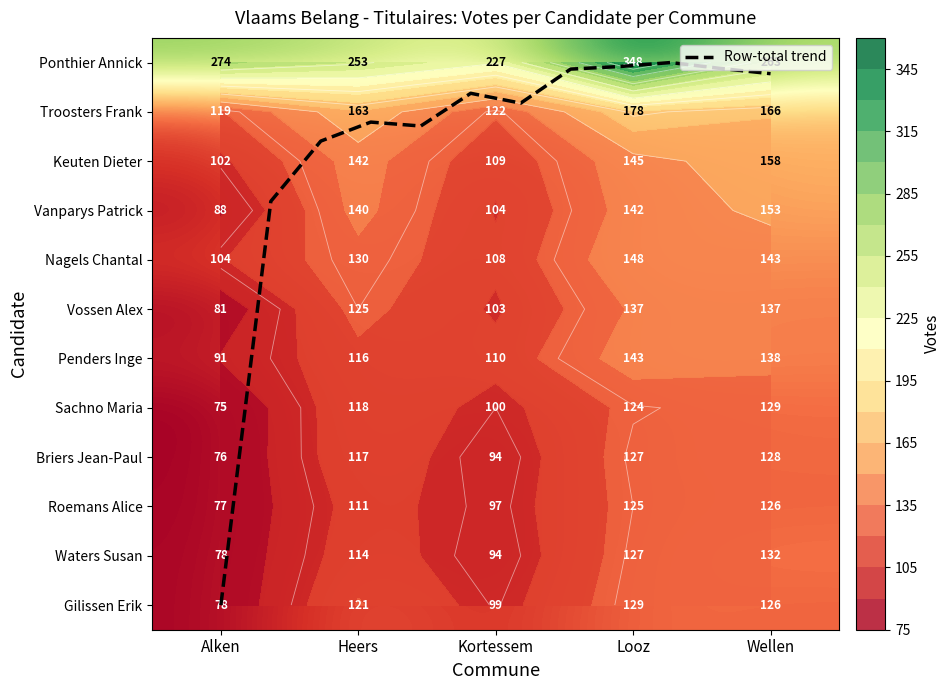

At which category is the sum across all series the highest?

Looz